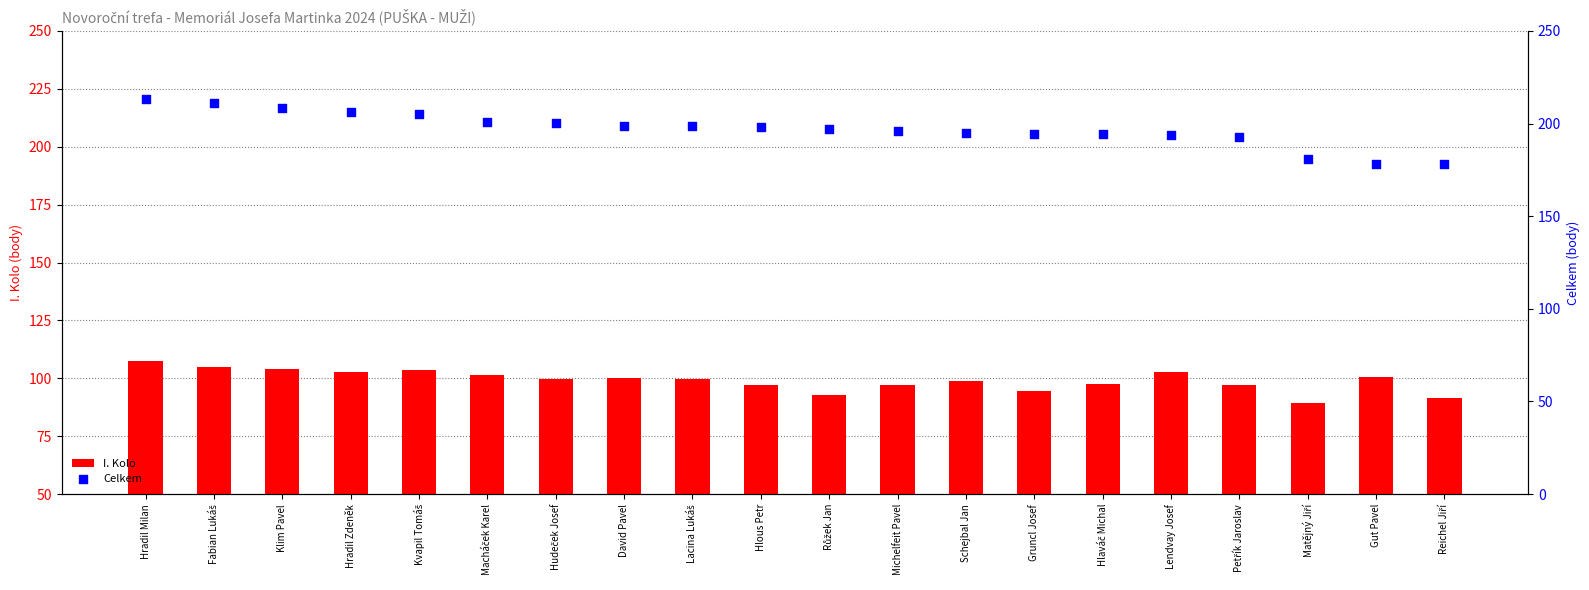

Is the value of I. Kolo at Fabian Lukáš greater than the value of Celkem at Lacina Lukáš?

No